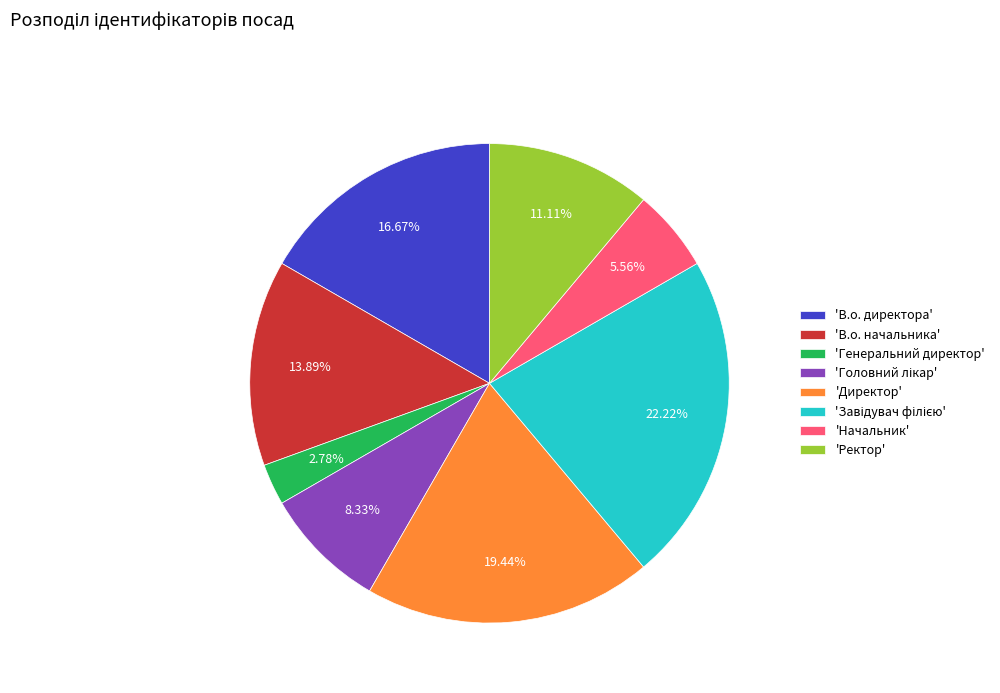

Is 'В.о. начальника' the majority of the pie?

No